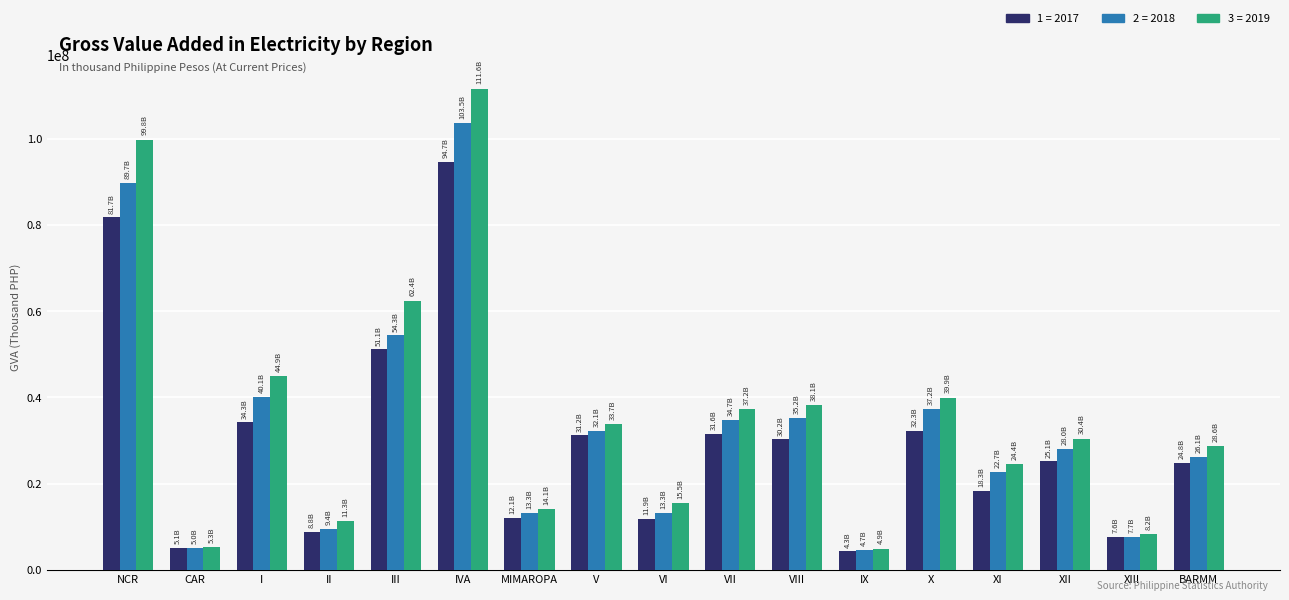

What is the total value across all series at II?

29553344.3